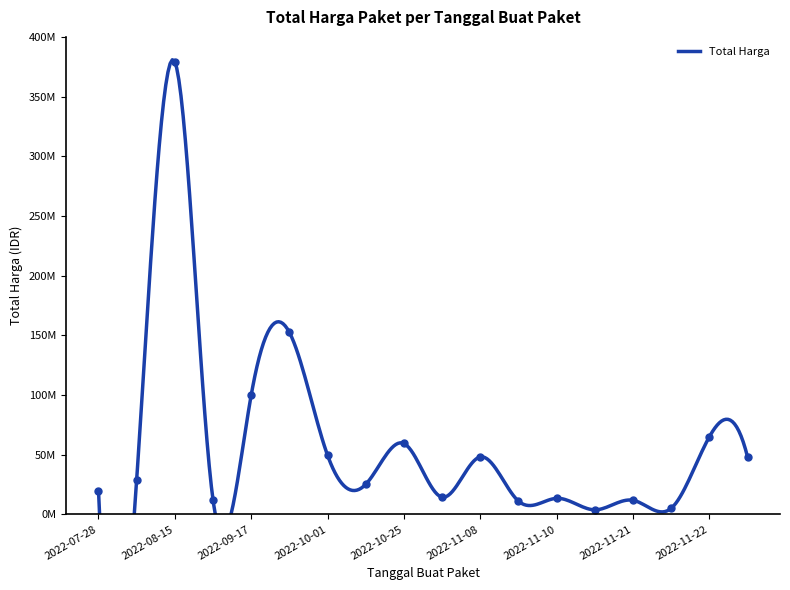

What is the smallest value displayed?

3825000